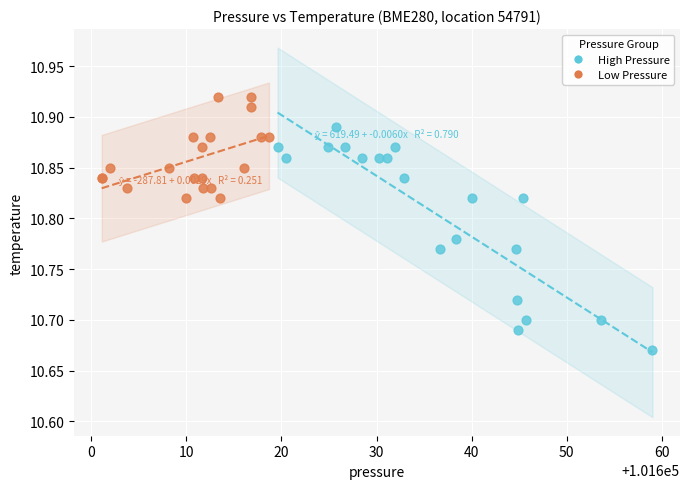

Which series has the largest Y range (max minus min)?

High Pressure